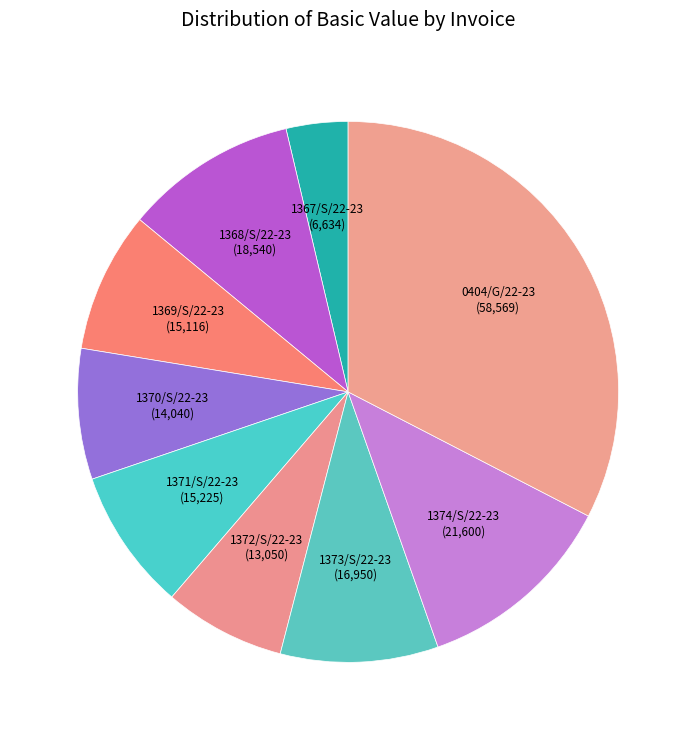

How many segments does this pie chart have?

9